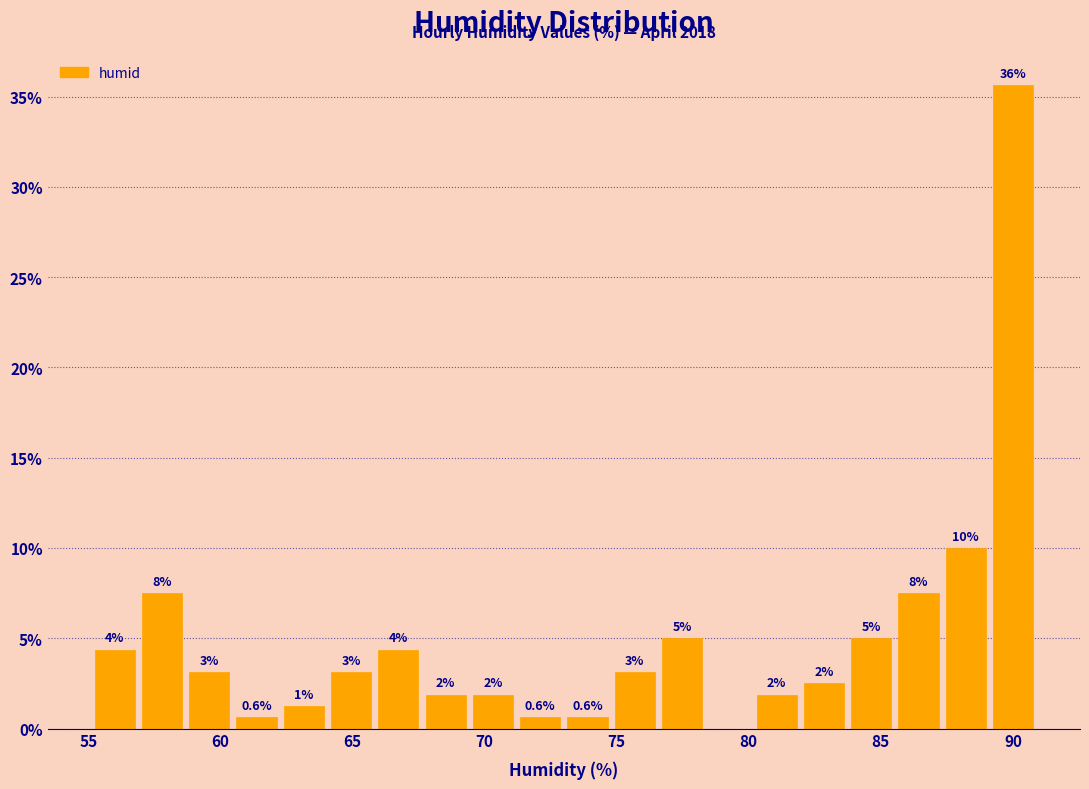

Read against the x-axis, roughly where is the centre of the tallest bar?

90.0